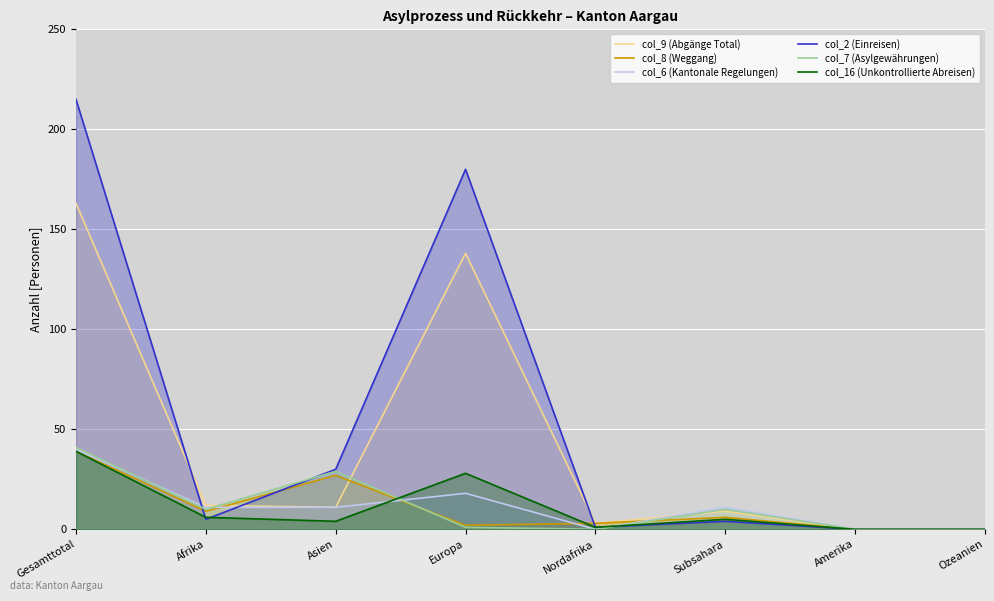

Reading left to right, transcribe all the data shown in this chart.

col_9 (Abgänge Total): Gesamttotal=163	Afrika=12	Asien=11	Europa=138	Nordafrika=3	Subsahara=9	Amerika=0	Ozeanien=0
col_8 (Weggang): Gesamttotal=39	Afrika=9	Asien=27	Europa=2	Nordafrika=3	Subsahara=6	Amerika=0	Ozeanien=0
col_6 (Kantonale Regelungen): Gesamttotal=40	Afrika=11	Asien=11	Europa=18	Nordafrika=0	Subsahara=11	Amerika=0	Ozeanien=0
col_2 (Einreisen): Gesamttotal=215	Afrika=5	Asien=30	Europa=180	Nordafrika=1	Subsahara=4	Amerika=0	Ozeanien=0
col_7 (Asylgewährungen): Gesamttotal=41	Afrika=10	Asien=29	Europa=1	Nordafrika=0	Subsahara=10	Amerika=0	Ozeanien=0
col_16 (Unkontrollierte Abreisen): Gesamttotal=39	Afrika=6	Asien=4	Europa=28	Nordafrika=1	Subsahara=5	Amerika=0	Ozeanien=0